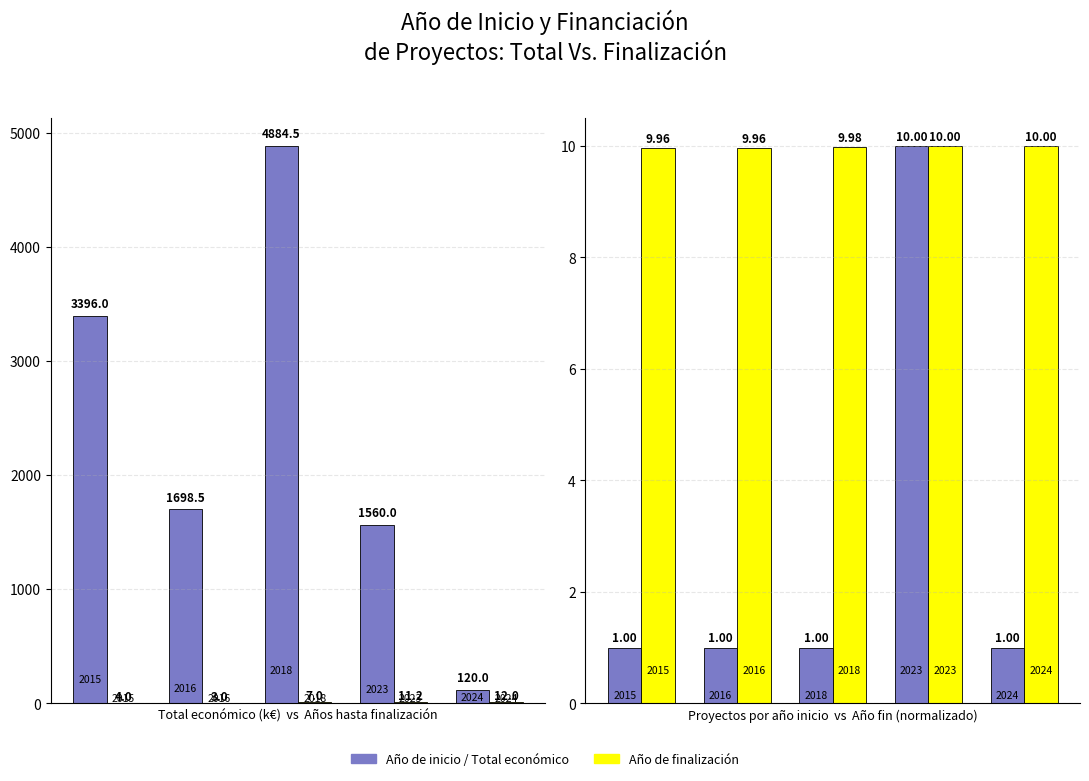

The Número de proyectos series shows 0.5 at 0. True or false?

False